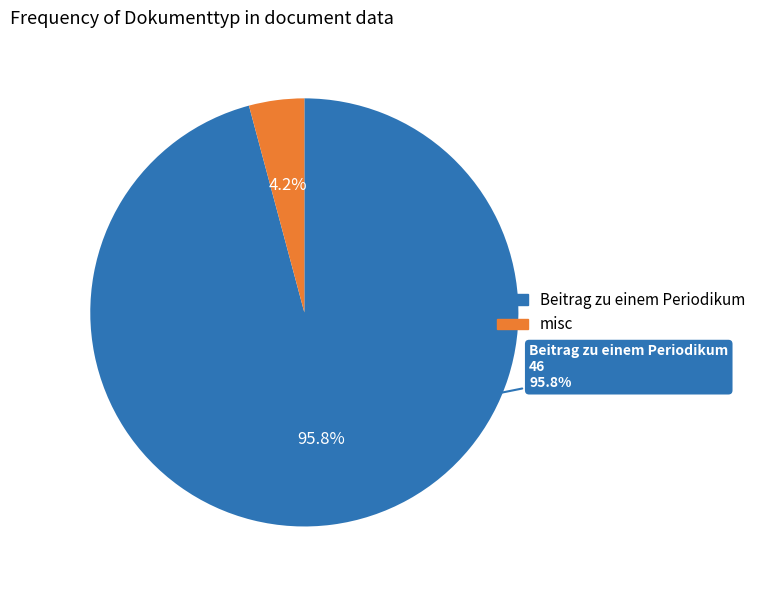

To the nearest percent, what portion does misc represent?

4%